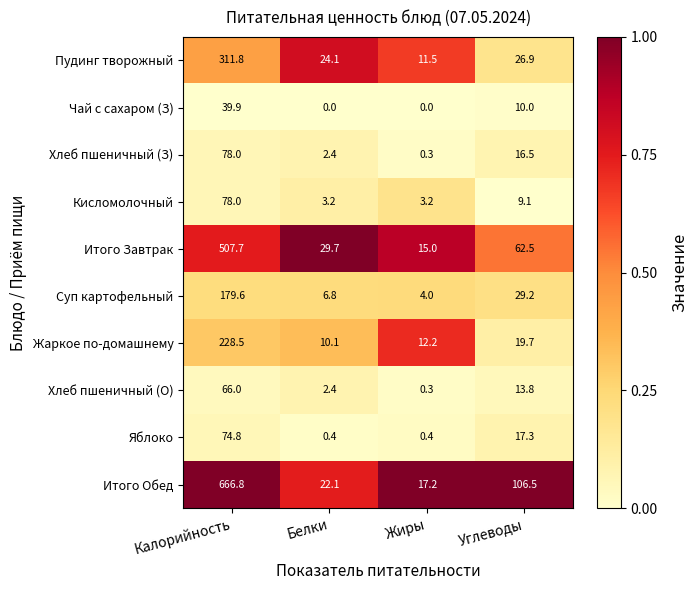

What is the minimum value for Хлеб пшеничный (З)?

0.3